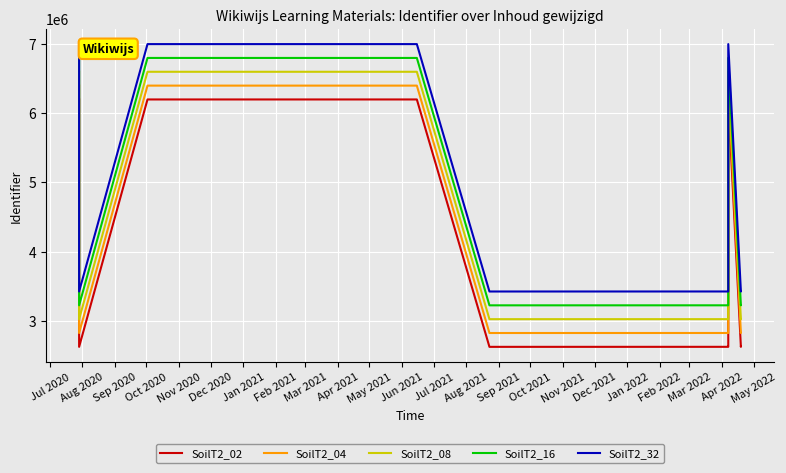

What is the average value of the SoilT2_16 series?

4654749